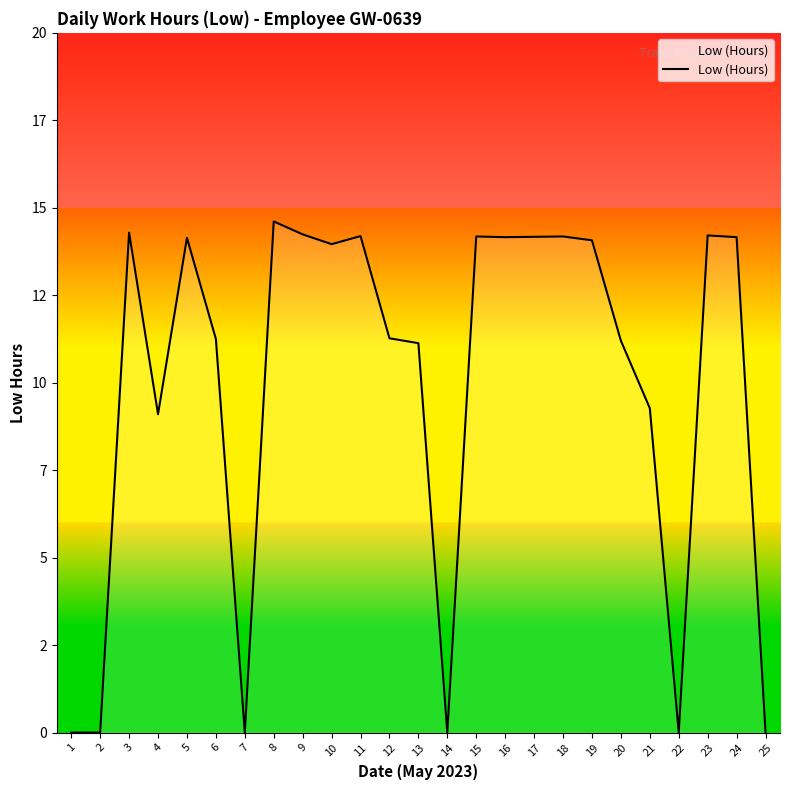

Where is the first local maximum?

3